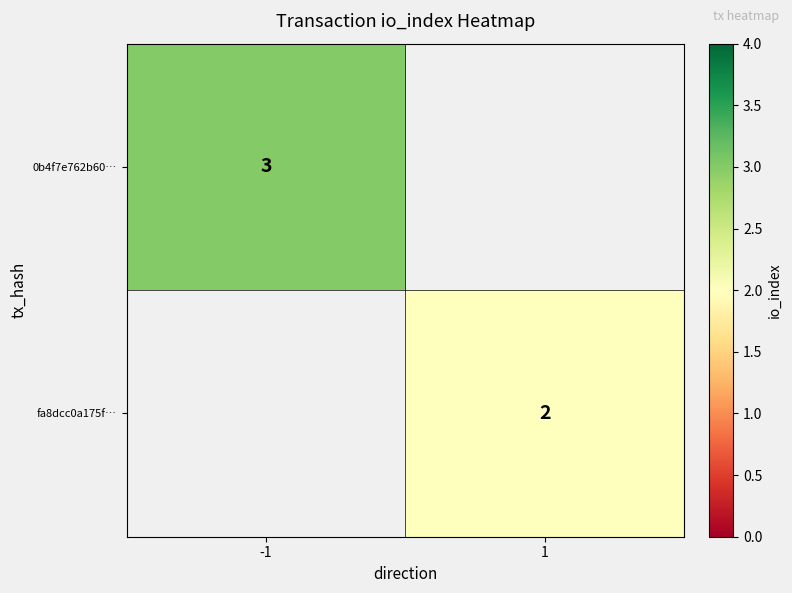

Is it true that fa8dcc0a175f… equals 2 at 1?

True